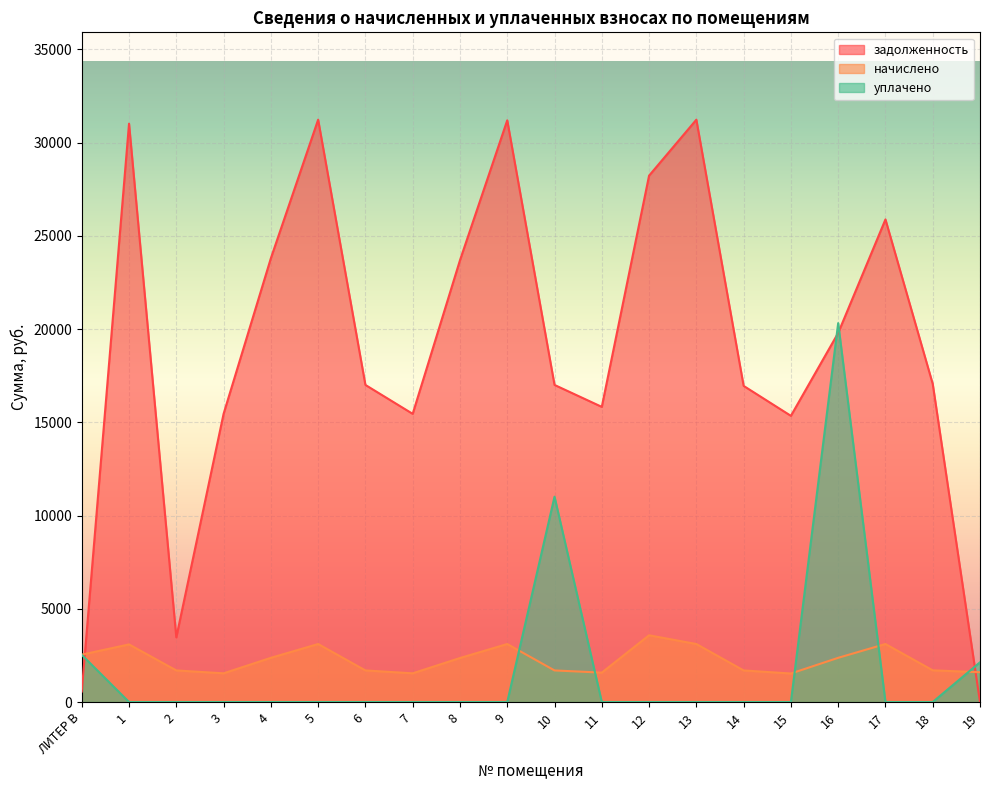

Count the number of data series in this chart.

3